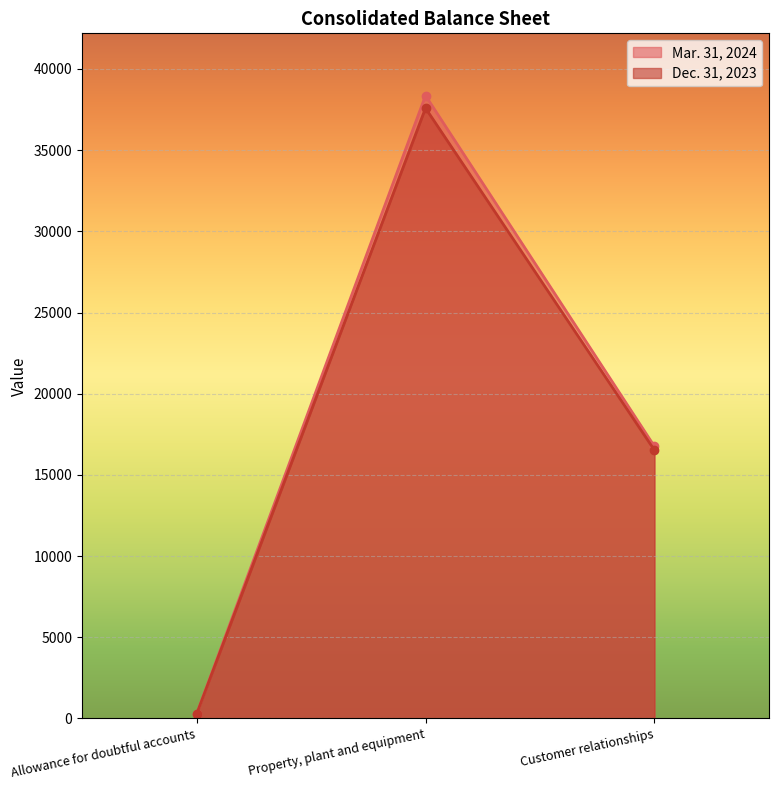

What value does the Dec. 31, 2023 series have at Allowance for doubtful accounts, to the nearest 50?

250